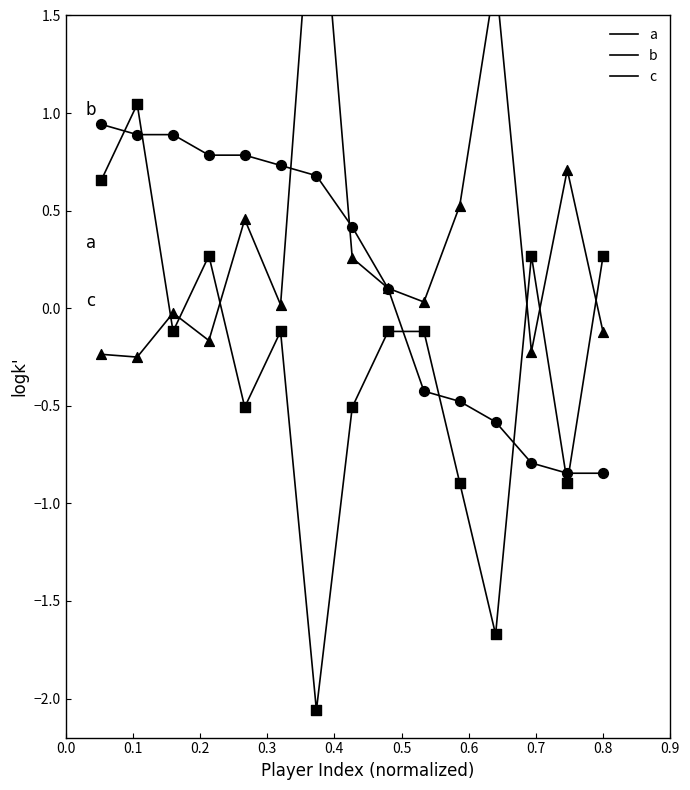

Which series reaches the maximum Y coordinate?

c